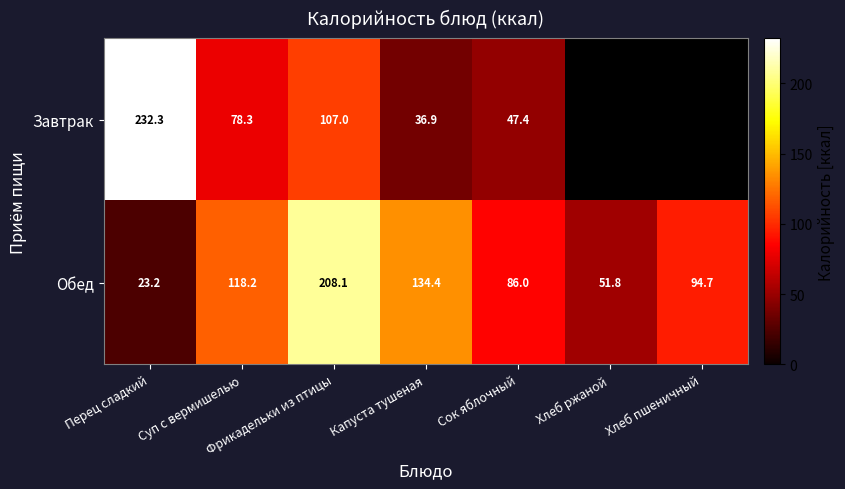

Which category has the lowest value in the Обед series?

Перец сладкий